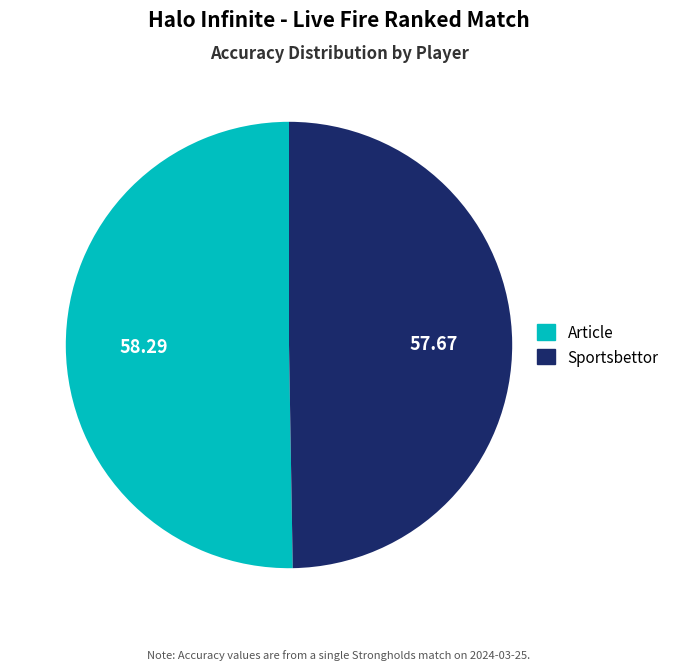

Count the number of slices in the pie.

2